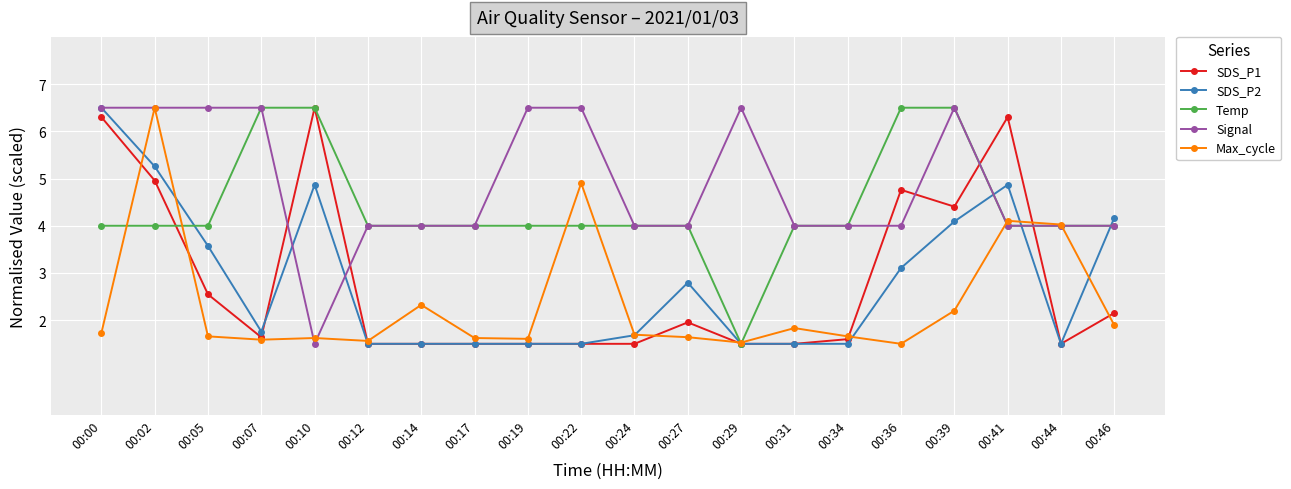

What is the value of the Max_cycle point at the 14th from the left?

1.8